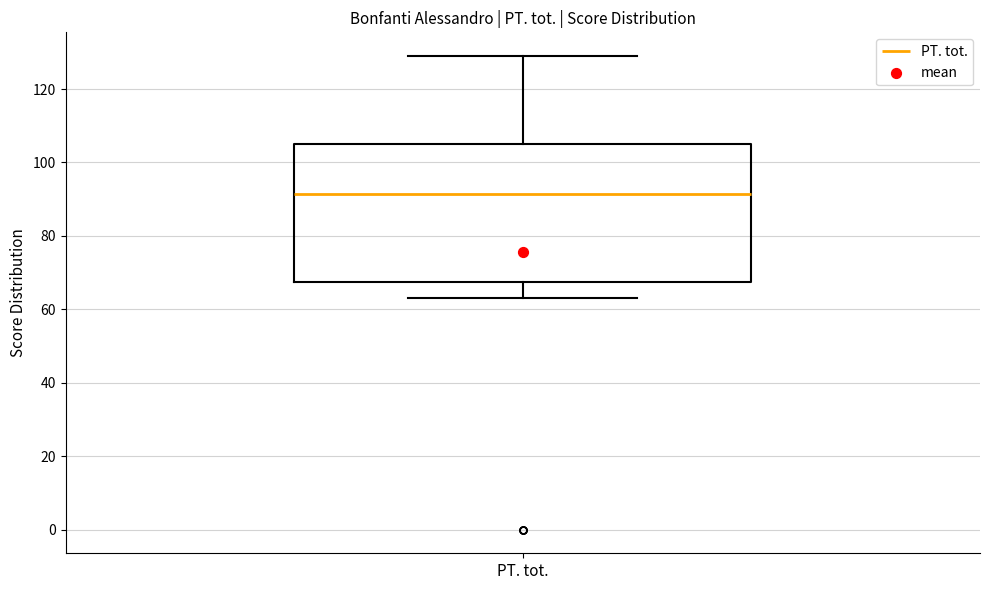

Where does the lower whisker of the box for PT. tot. end on the y-axis? The values are not printed on the chart, so give them approximately, as read against the axis.

64